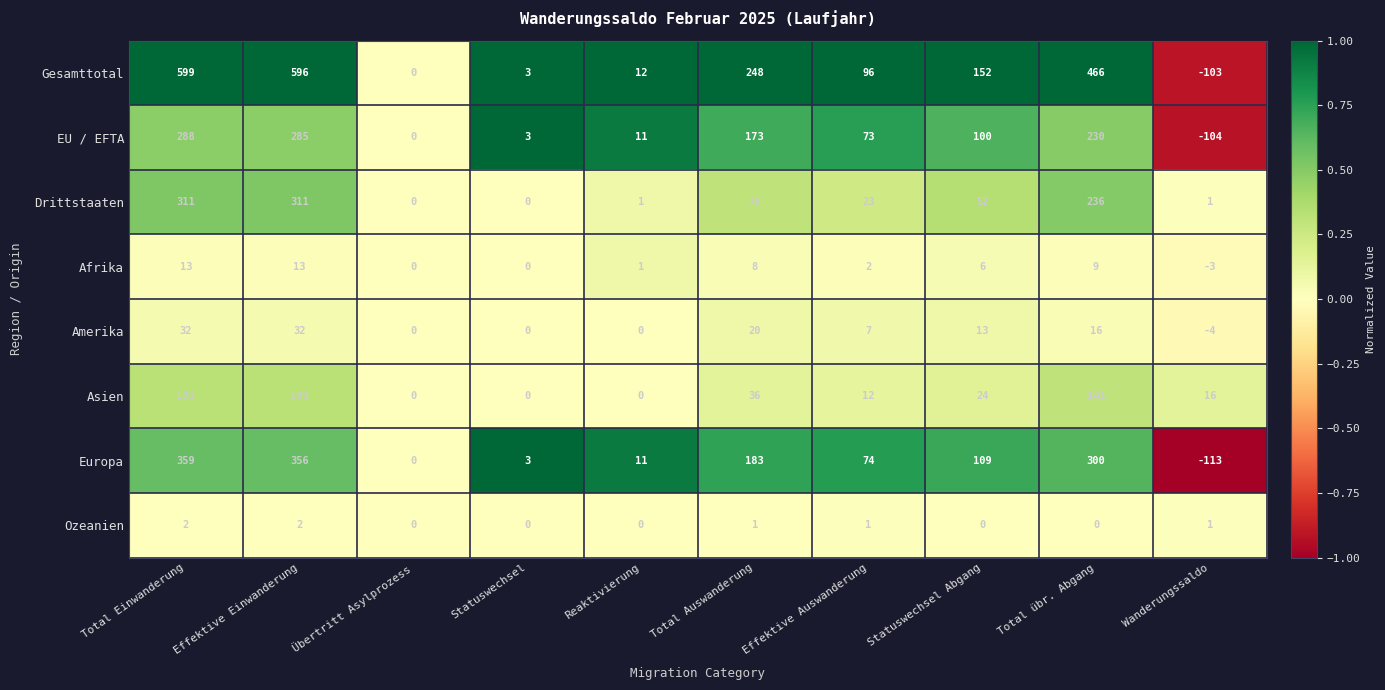

Which series has the largest total across all categories?

Gesamttotal